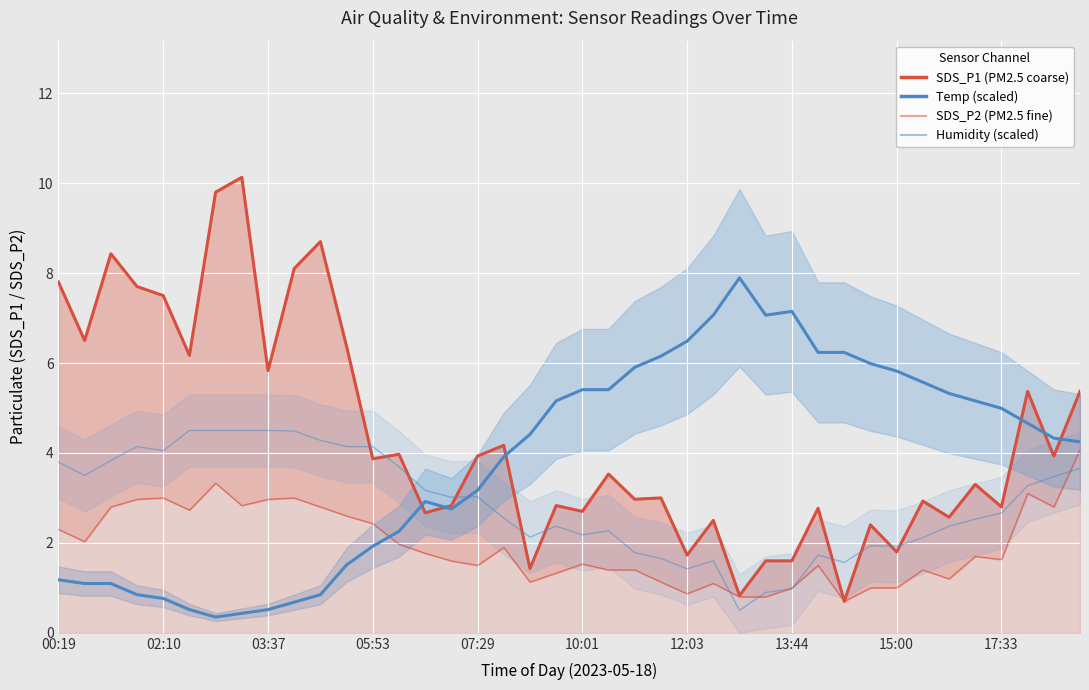

Between 07:04 and 03:37, which is larger?

03:37